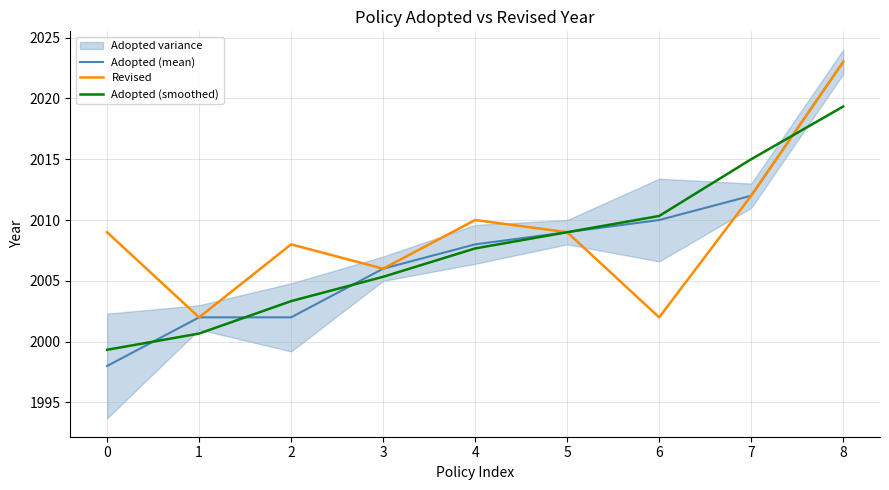

The Adopted (mean) series shows 2002.0 at 1. True or false?

True